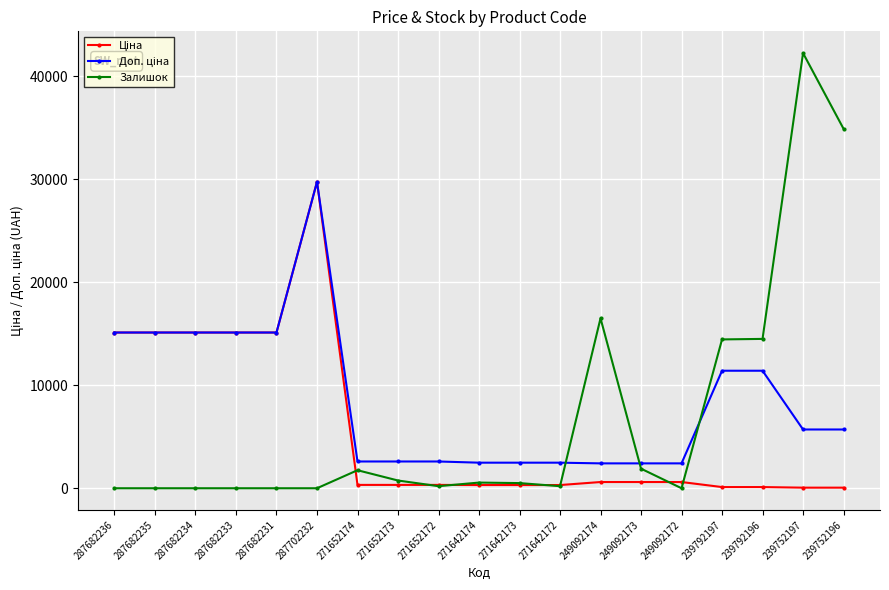

What is the total value across all series at 287682234?

30240.0